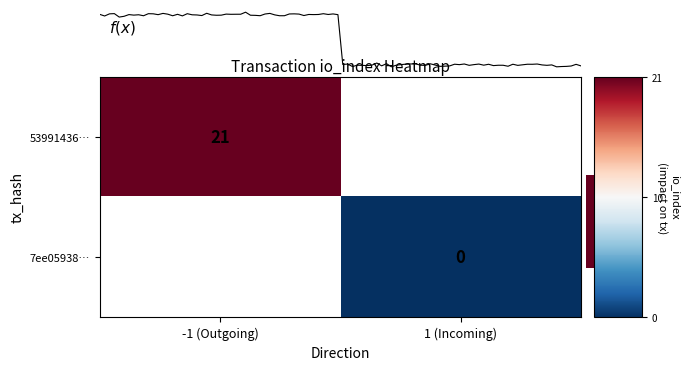

Rank the categories by row_0 value from lowest to highest.

-1 (Outgoing), 1 (Incoming)